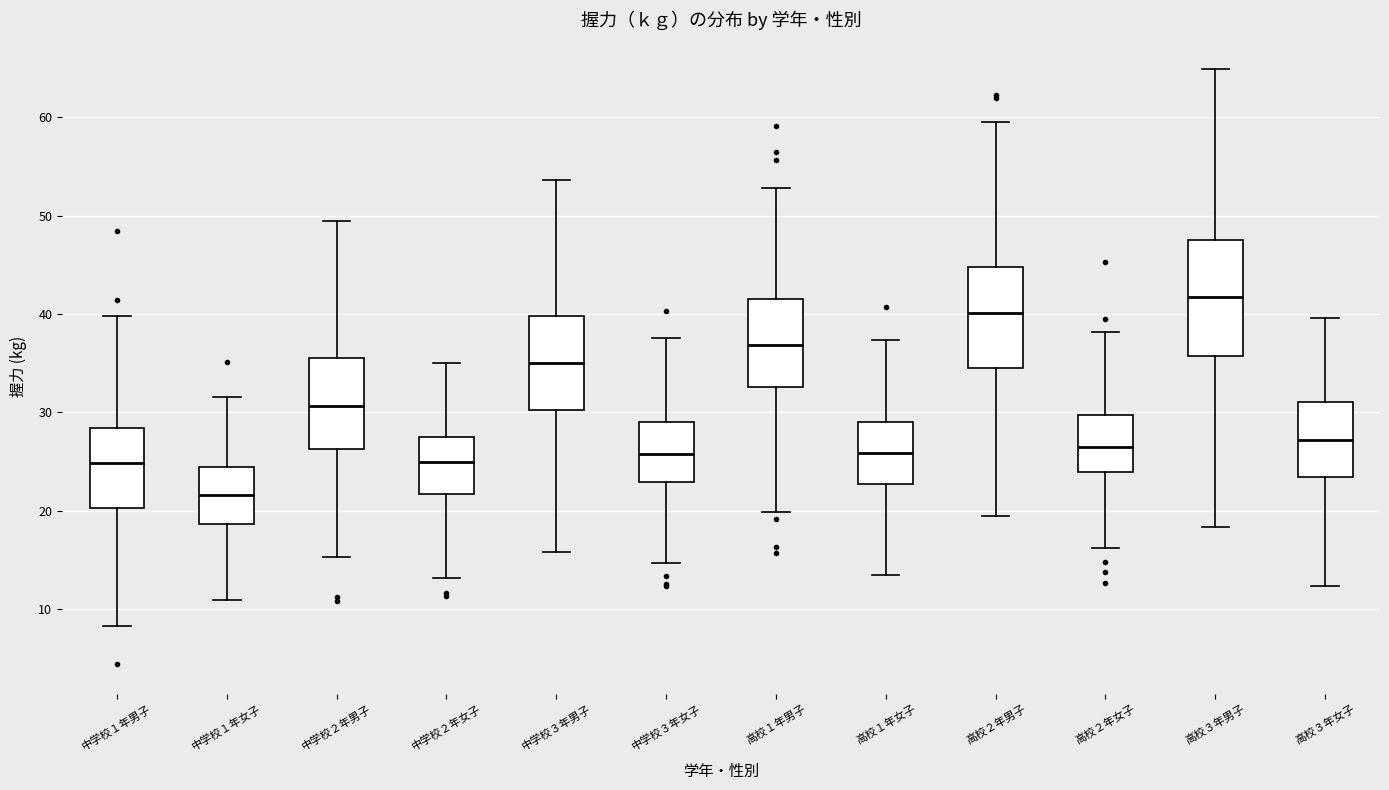

Comparing the boxes themselves (not the whiskers), which one is the tallest?

高校３年男子